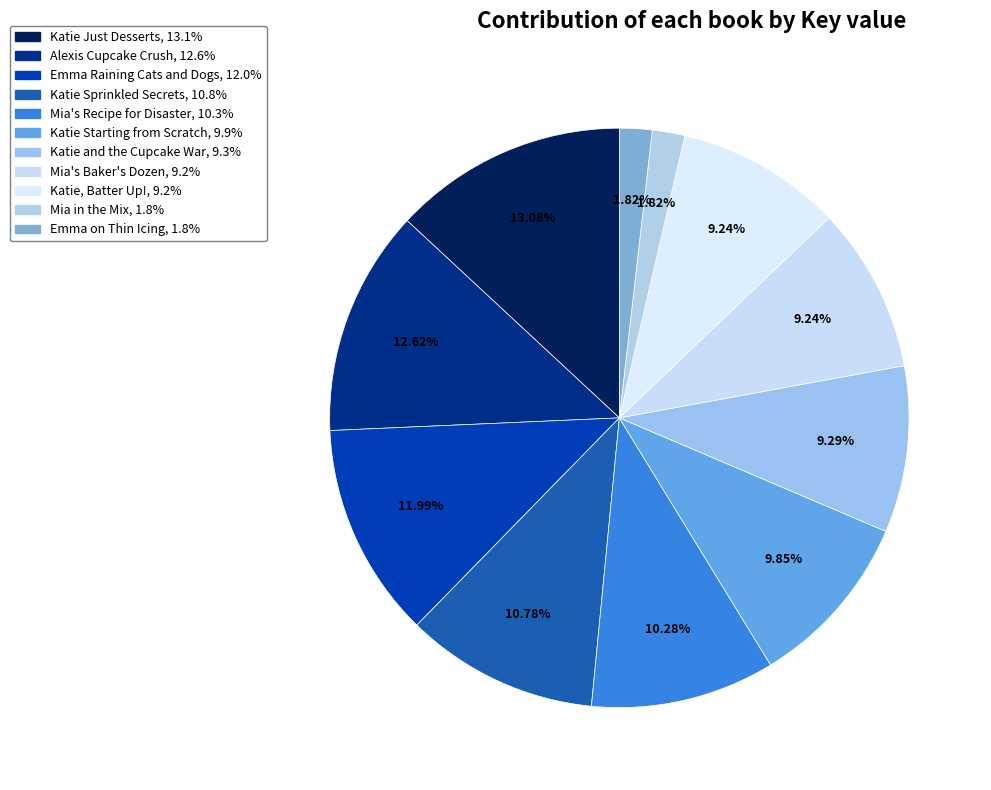

What is the ratio of the value at Mia in the Mix to the value at Katie Just Desserts?

0.1